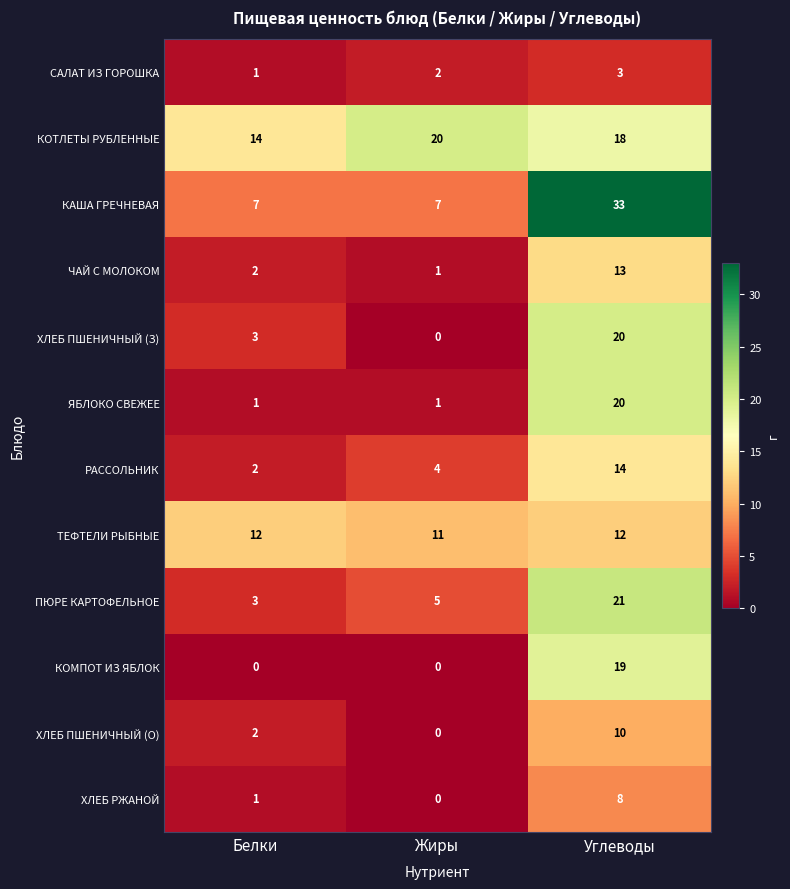

What is the difference between the highest and lowest values at Жиры?

20